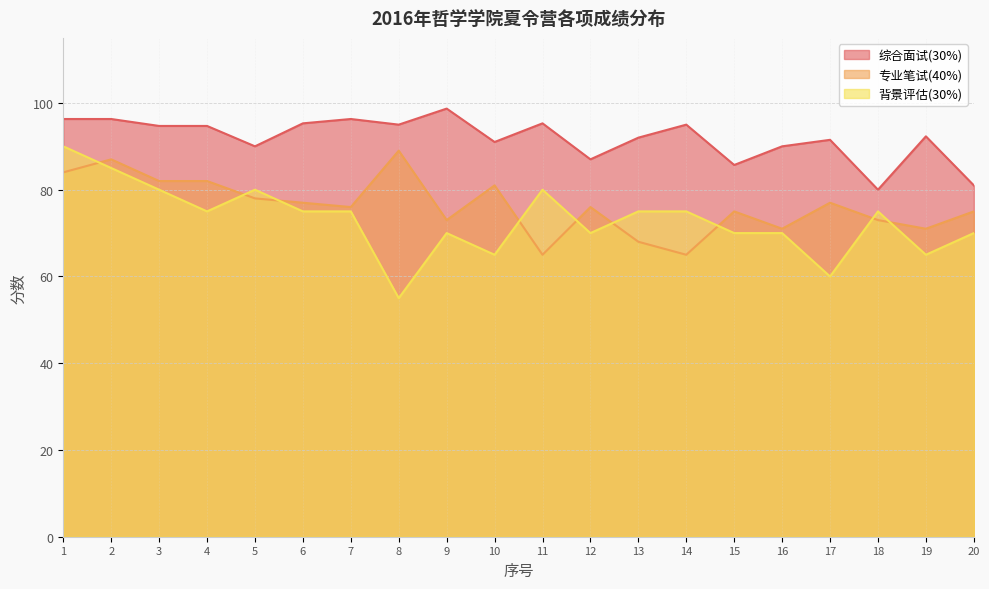

List the labels in order of 综合面试(30%) value, largest first.

9, 1, 2, 7, 6, 11, 8, 14, 3, 4, 19, 13, 17, 10, 5, 16, 12, 15, 20, 18